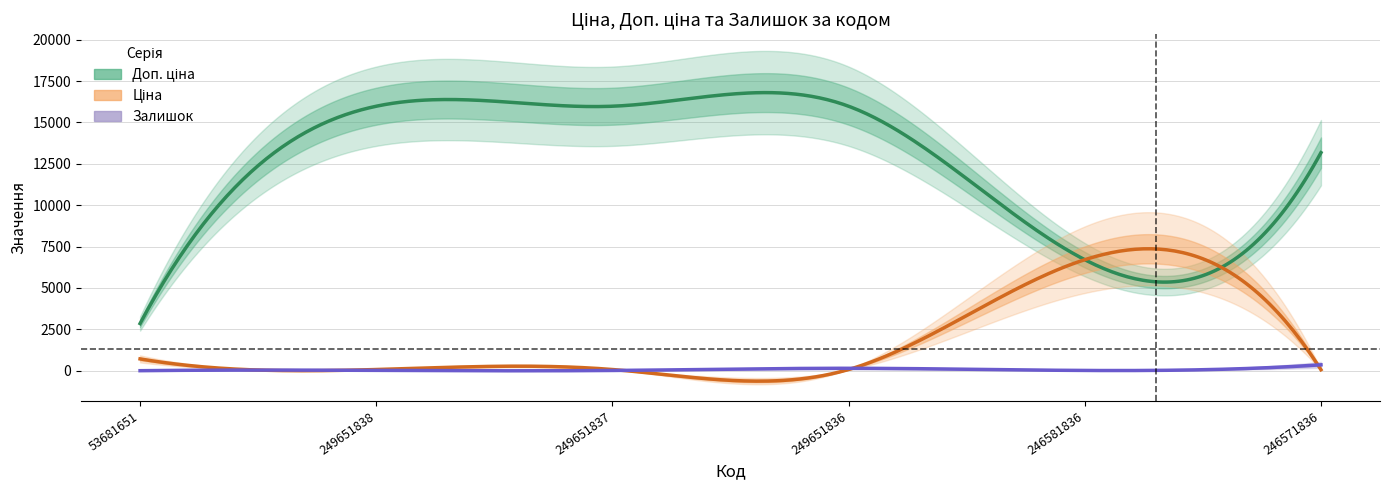

Where do Ціна and Залишок first cross each other?

249651837 and 249651836